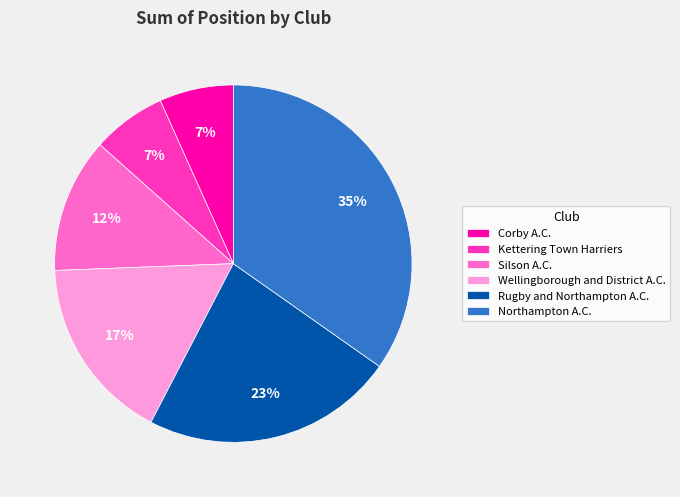

Does Corby A.C. account for over 50% of the chart?

No